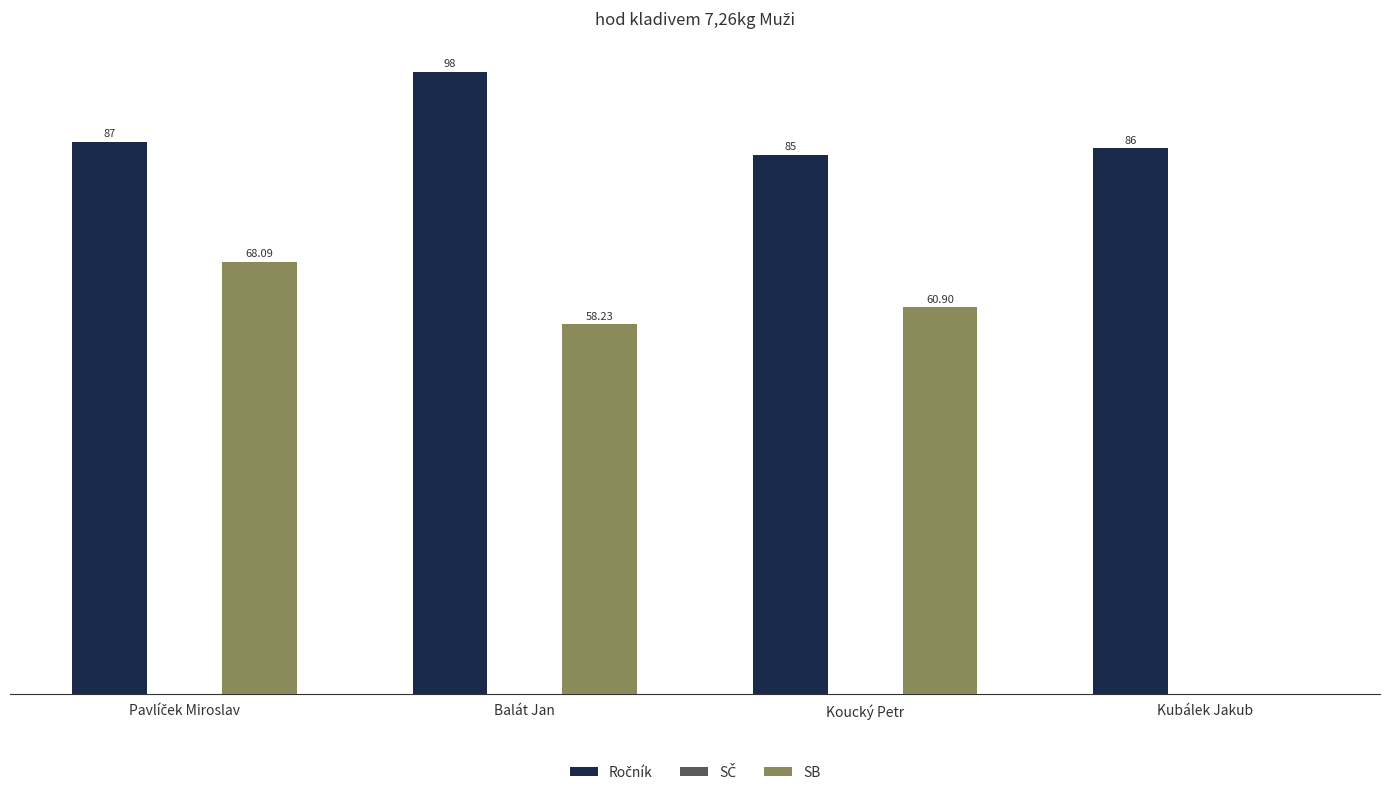

At which category is the sum across all series the highest?

Balát Jan